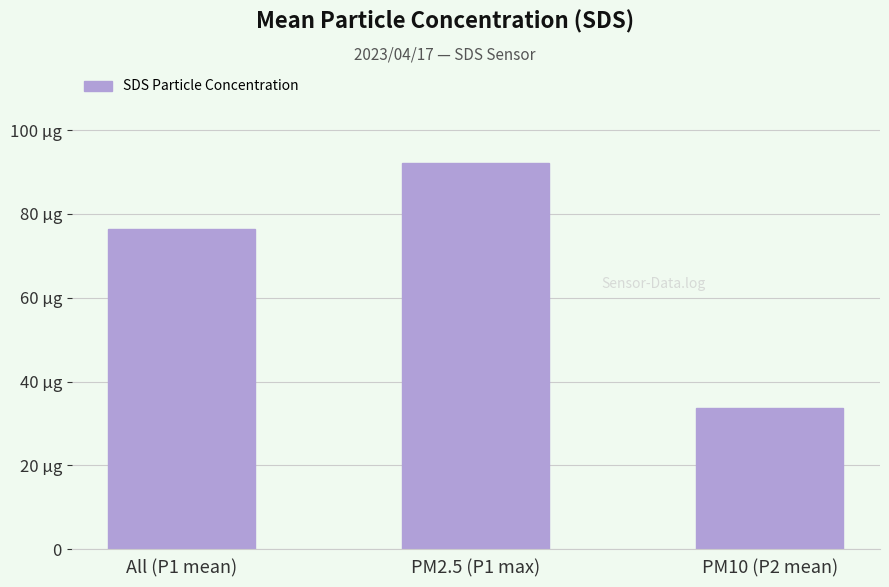

What is the label of the 3rd bar from the right?

All (P1 mean)